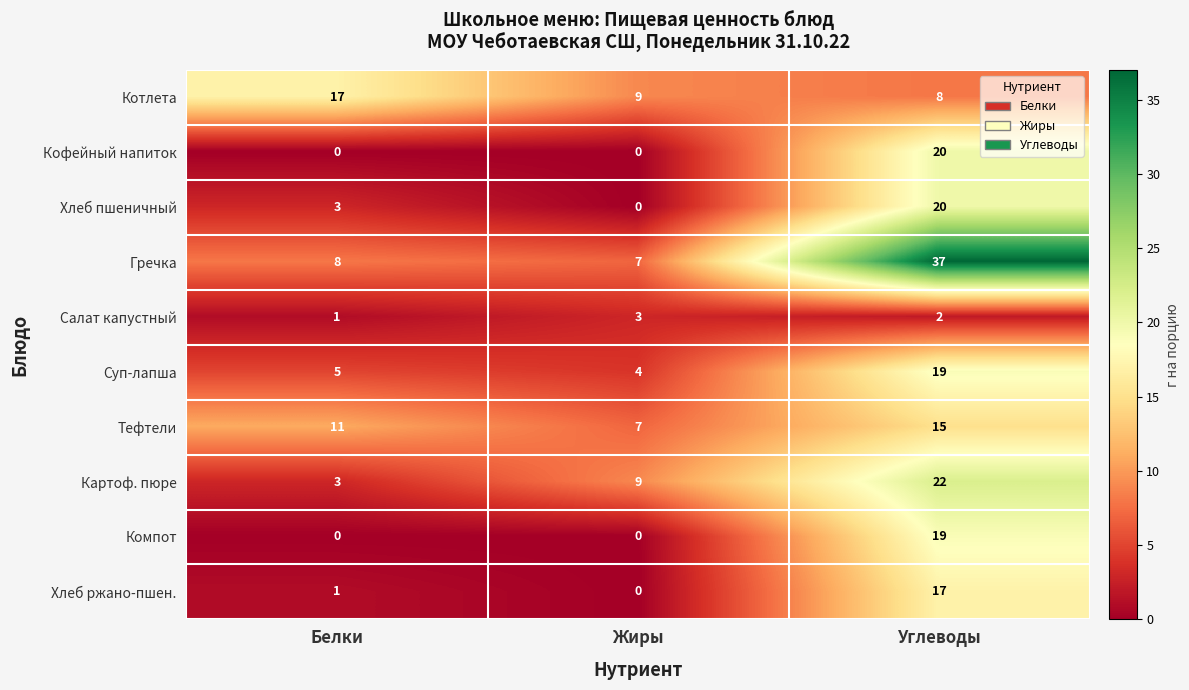

What is the difference between the Картоф. пюре values at Белки and Жиры?

6